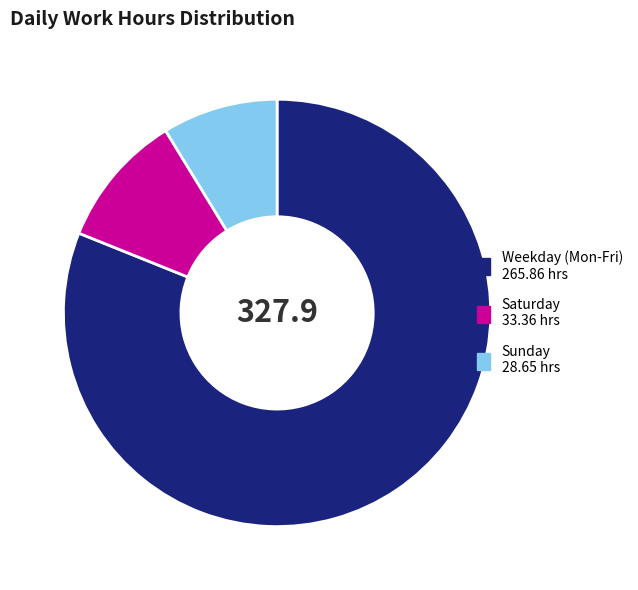

Is there any slice that represents more than half of the pie?

Yes